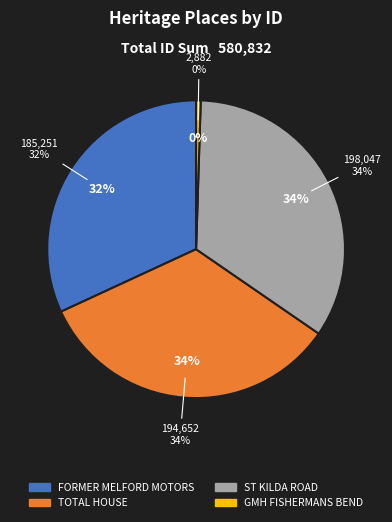

To the nearest percent, what percentage of the pie is TOTAL HOUSE?

34%